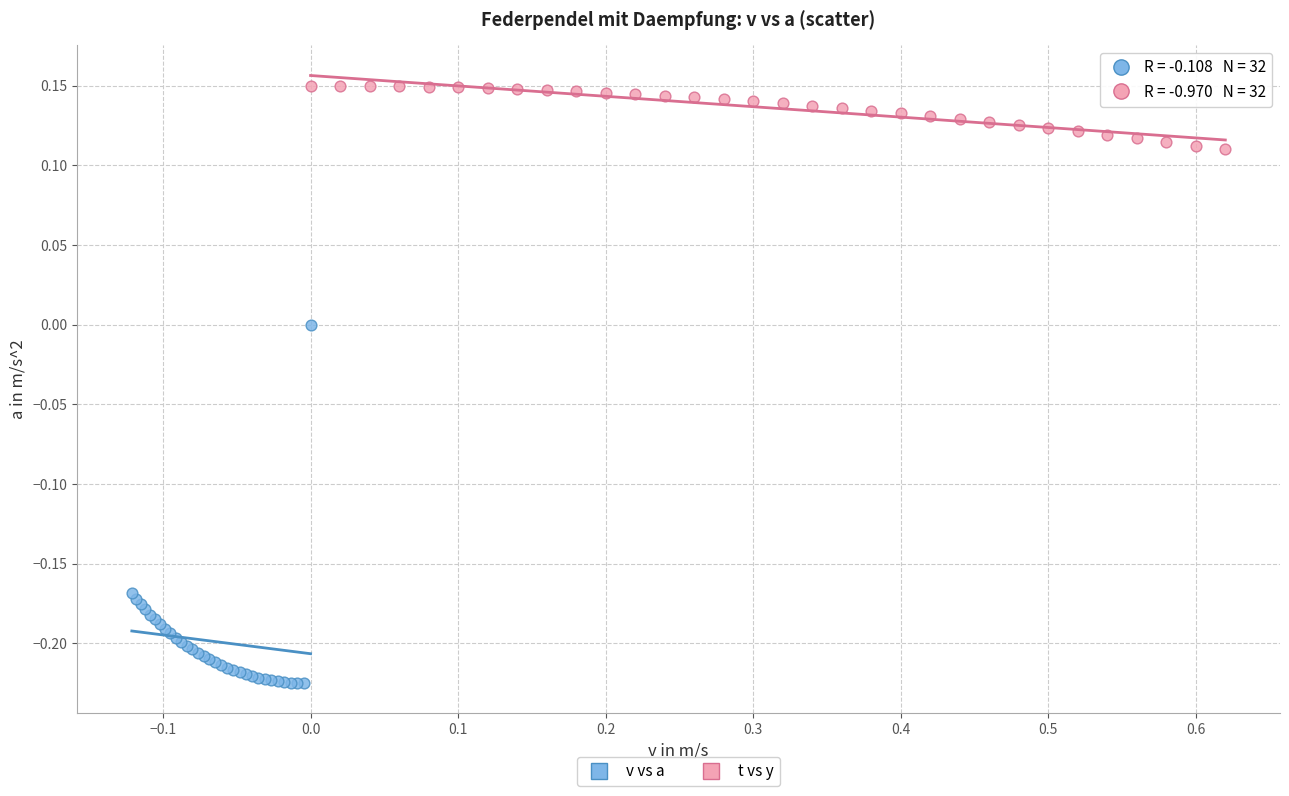

Which series contains the highest Y value?

t vs y